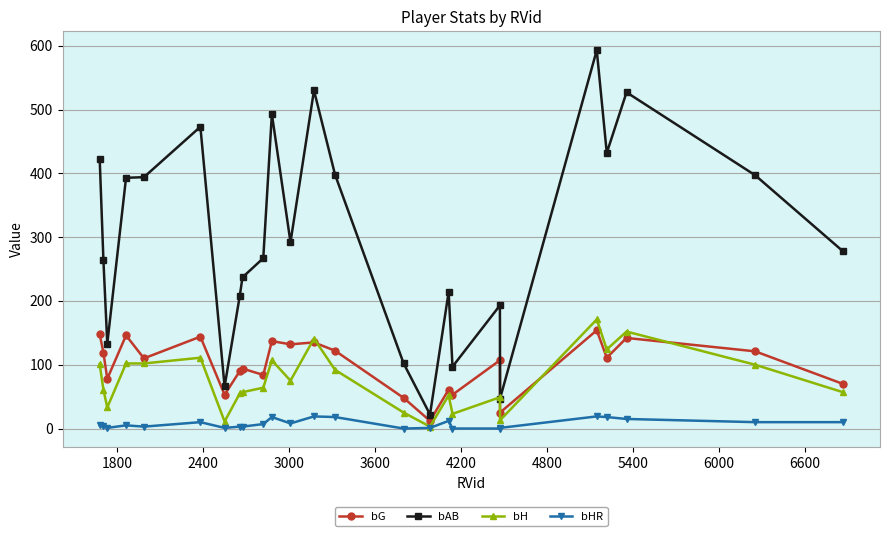

Which series has the largest total across all categories?

bAB